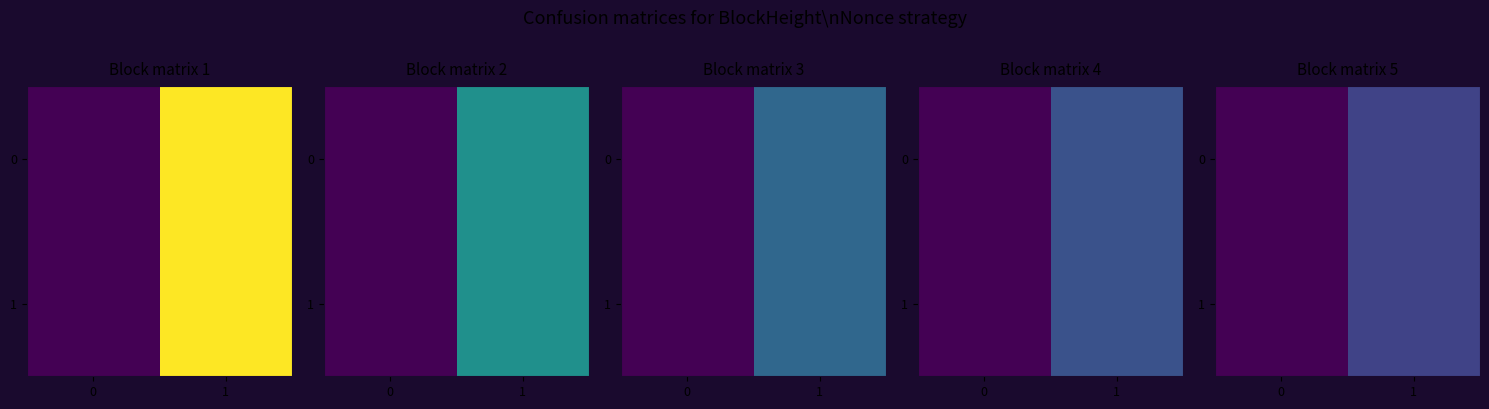

Is it true that 1 equals 0.0 at 0?

True